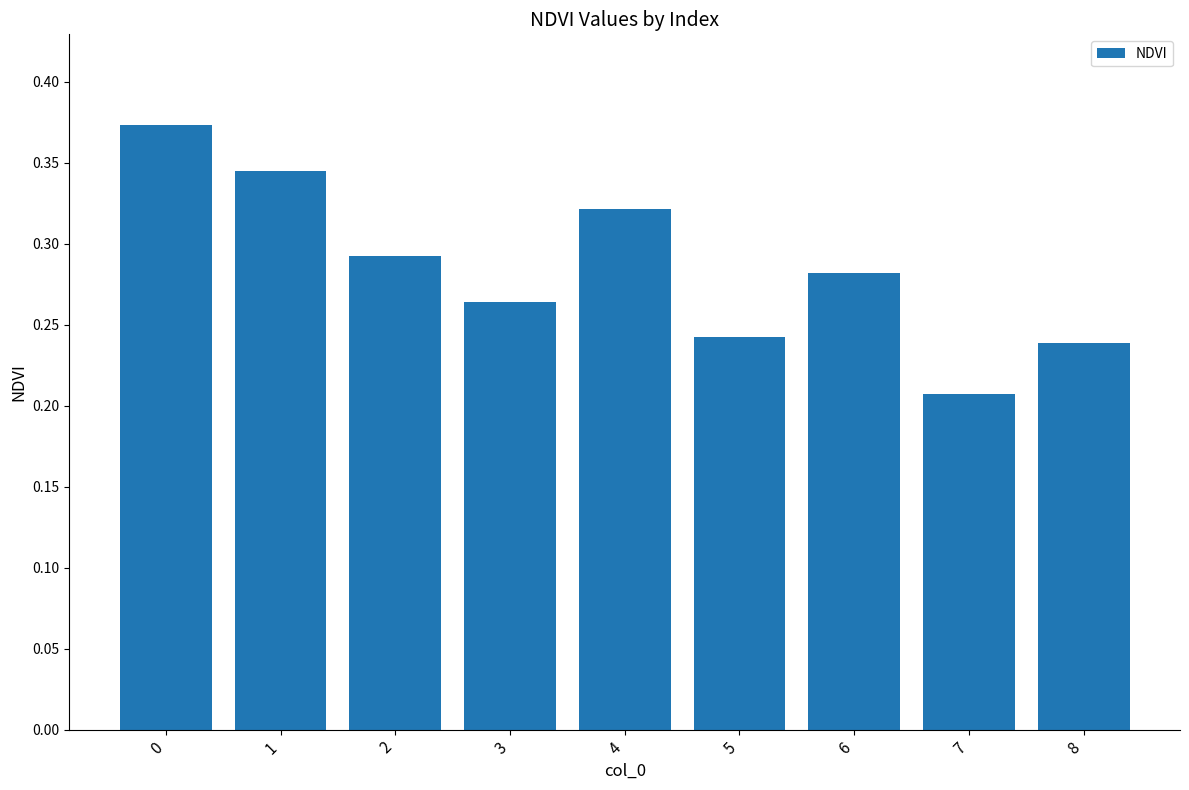

How many values are between 0 and 1?

9